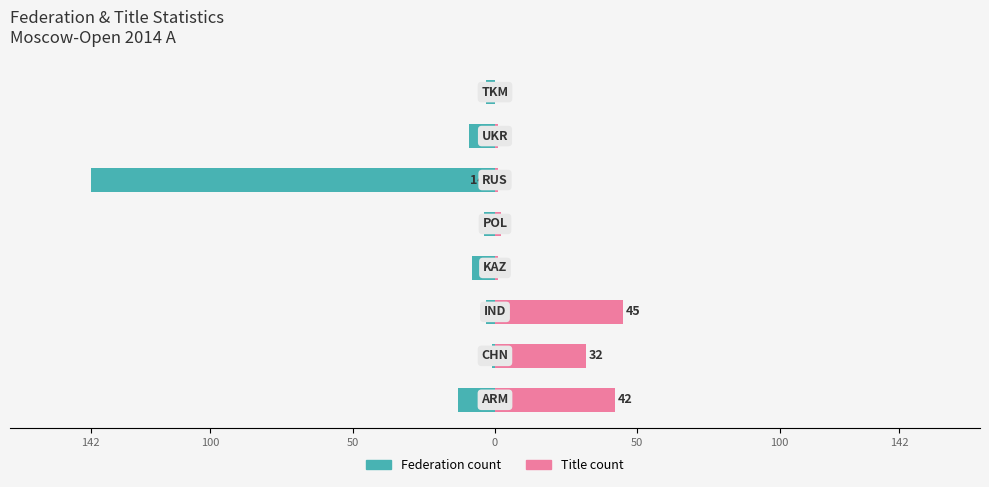

Which series changed the most between 100 and 0?

Title count